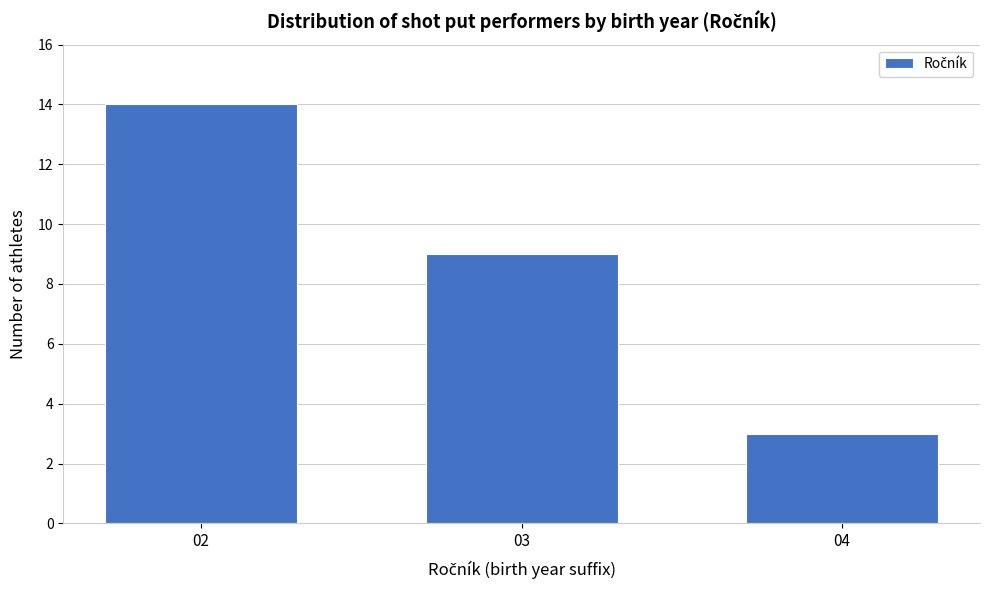

Reading left to right, list all the values displayed in this chart.

14	9	3